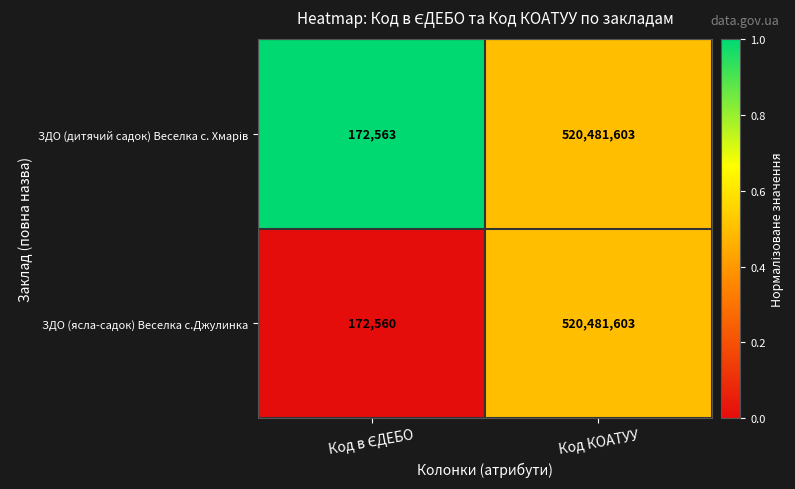

What is the total value across all series at Код КОАТУУ?

1040963206